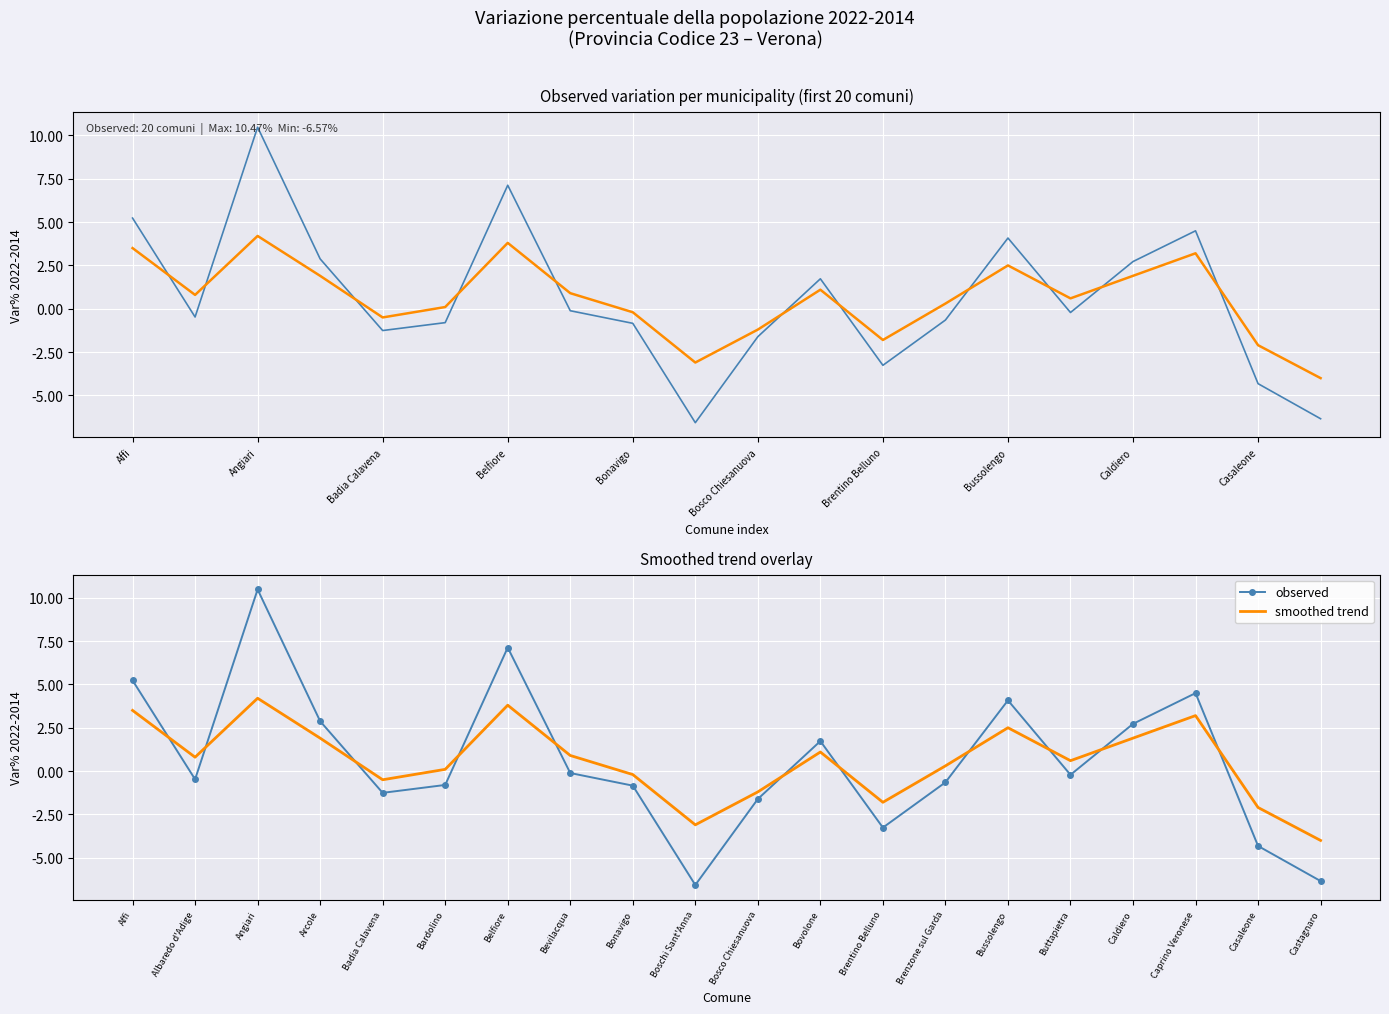

What is the value of the smoothed trend point at the 18th from the left?

3.2